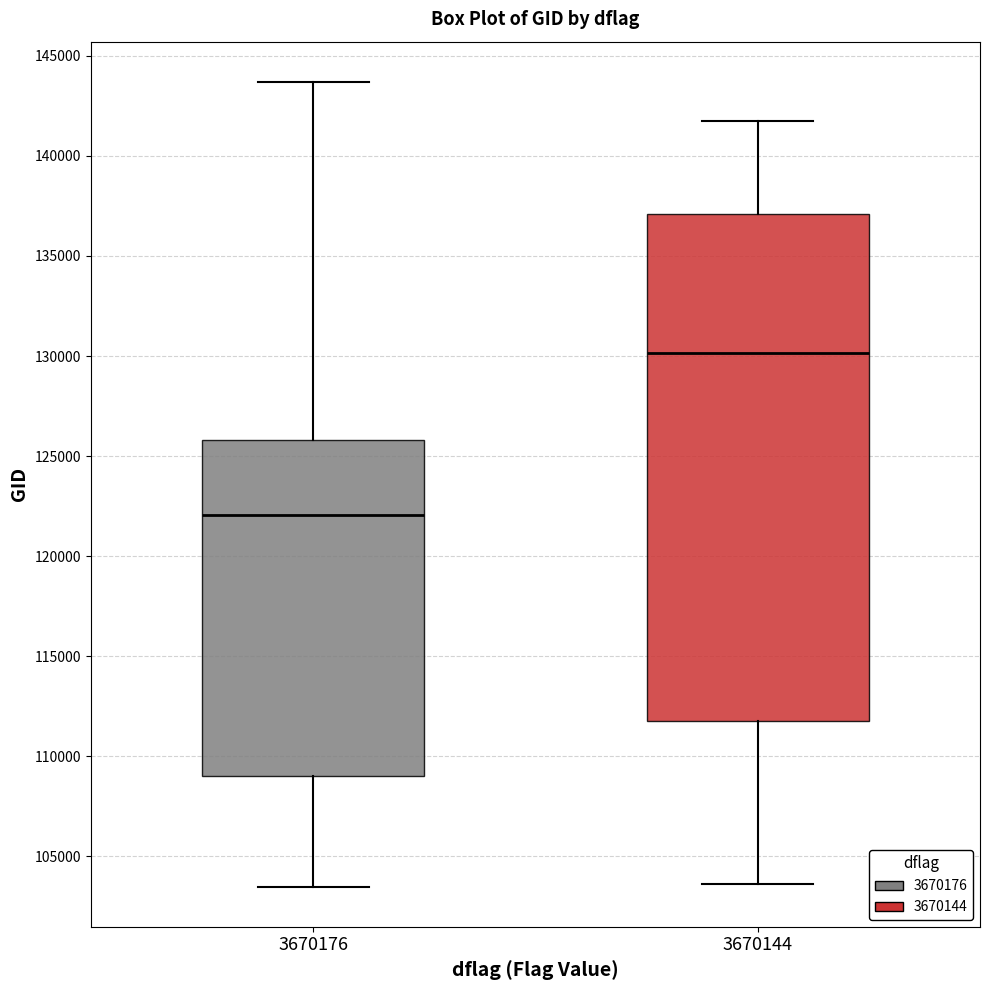

Where does the lower whisker of the box at x = 3670144 end on the y-axis? The values are not printed on the chart, so give them approximately, as read against the axis.

103500